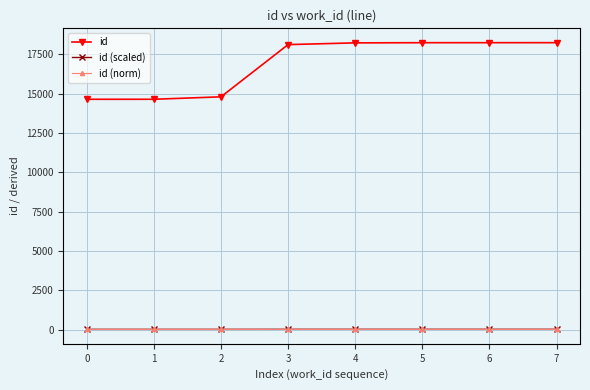

The id series shows 5152.6 at 1. True or false?

False